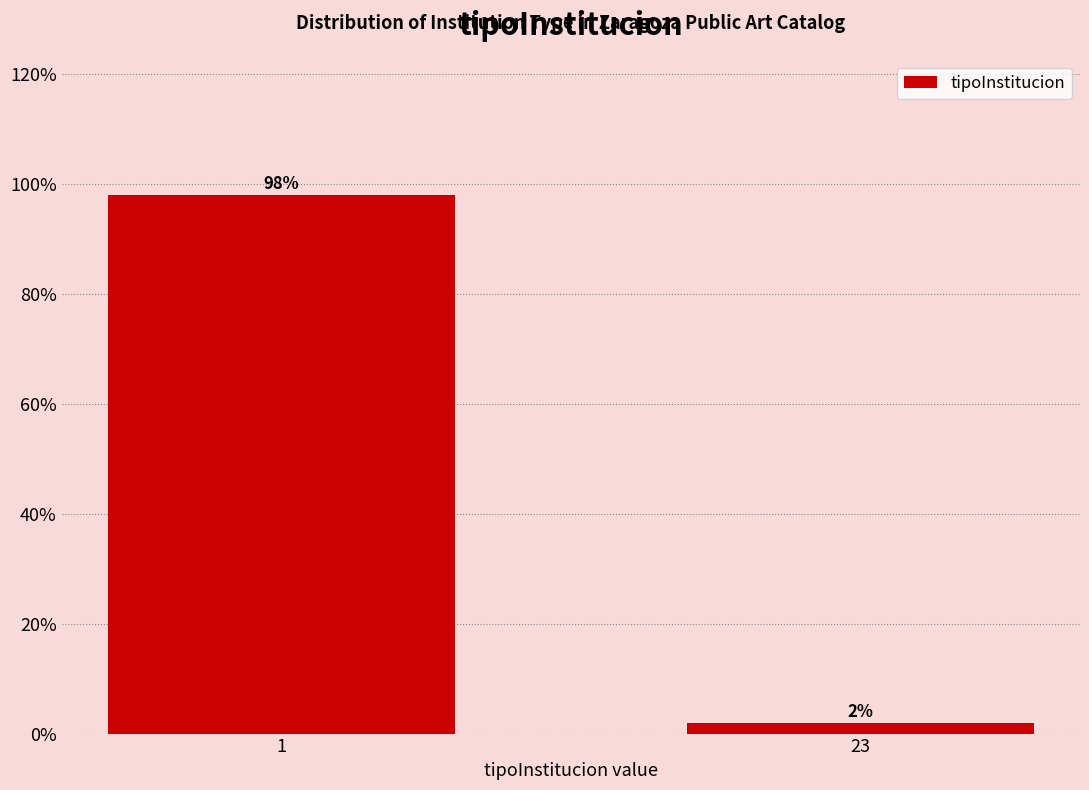

Reading left to right, extract all data points from this chart.

1=98	23=2